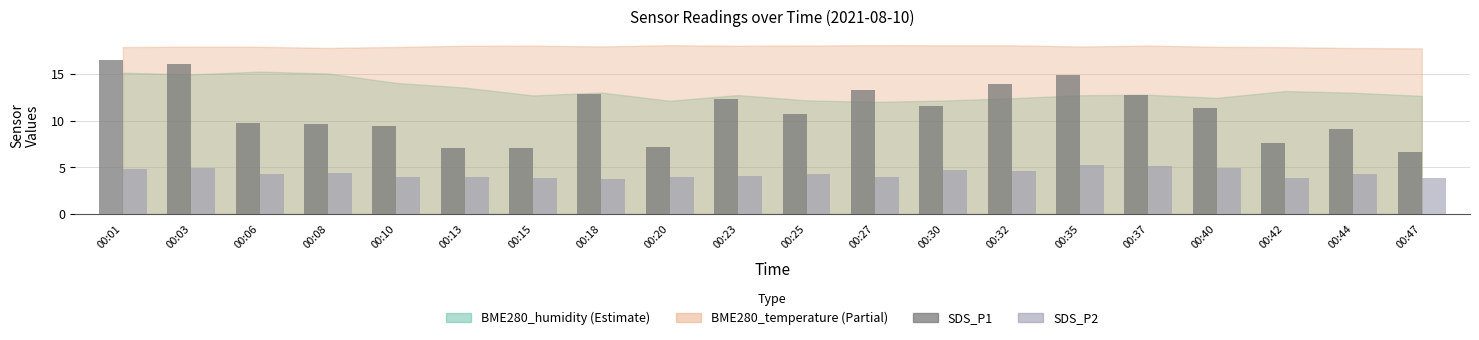

Between 00:35 and 00:47, which series saw the biggest shift?

SDS_P1